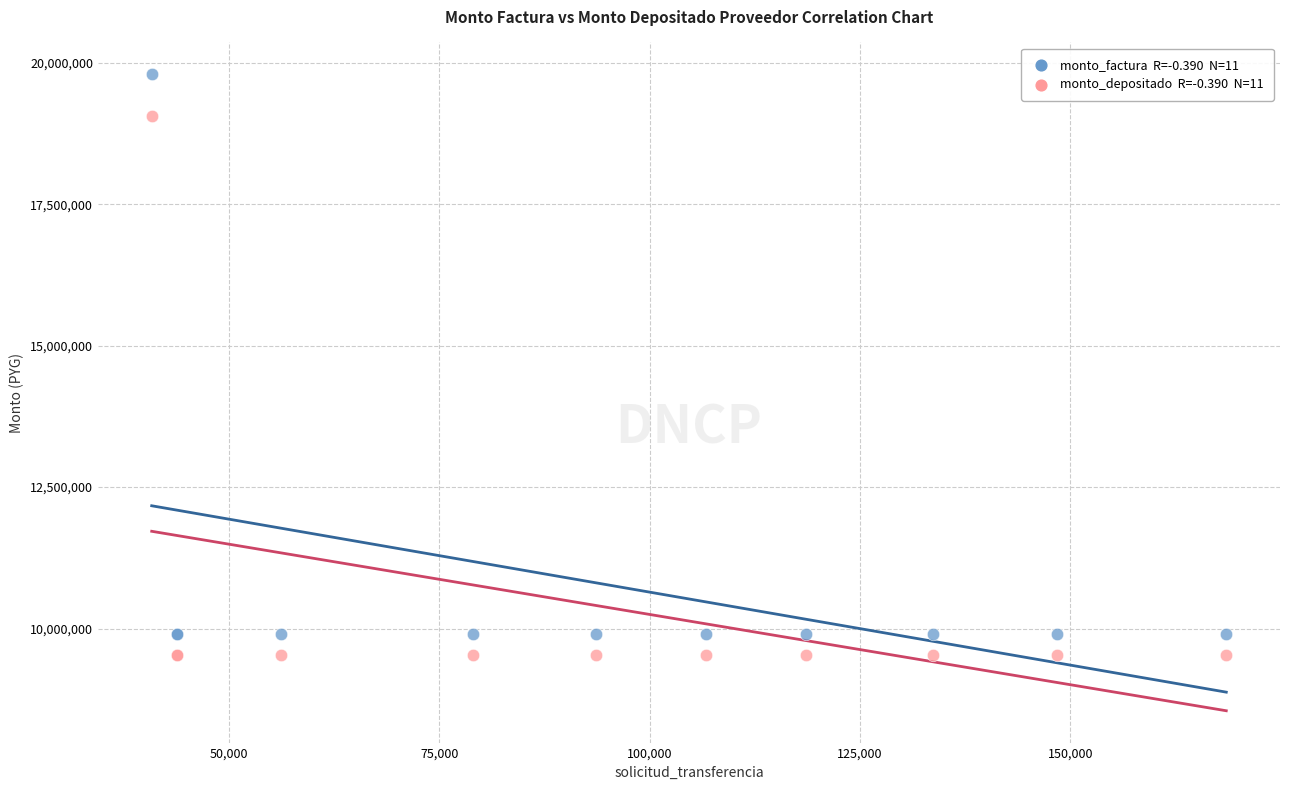

Across all series, what Y value is closest to 14666520?

19066080